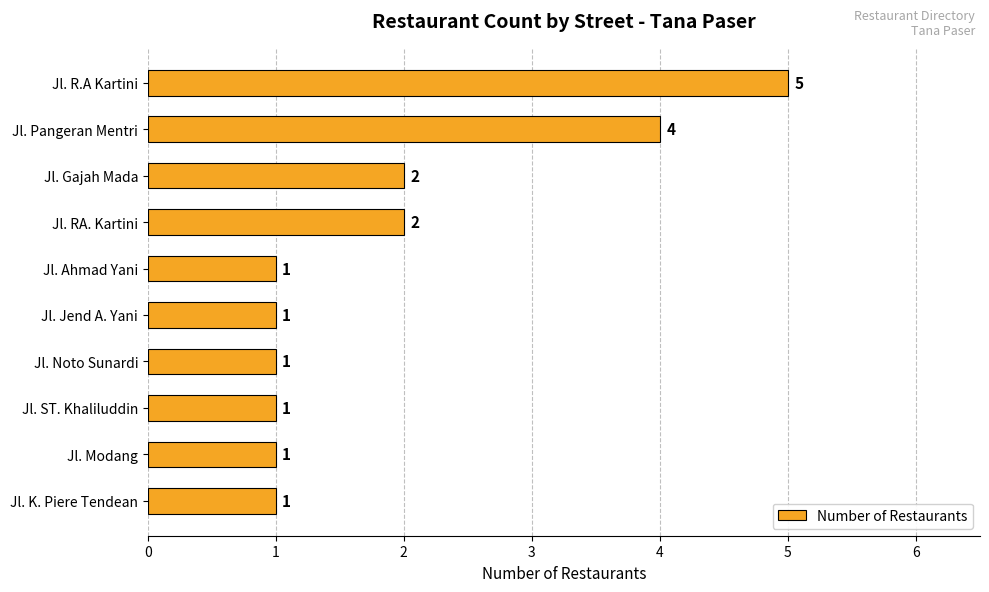

Count the values in the range 1 to 2.

8